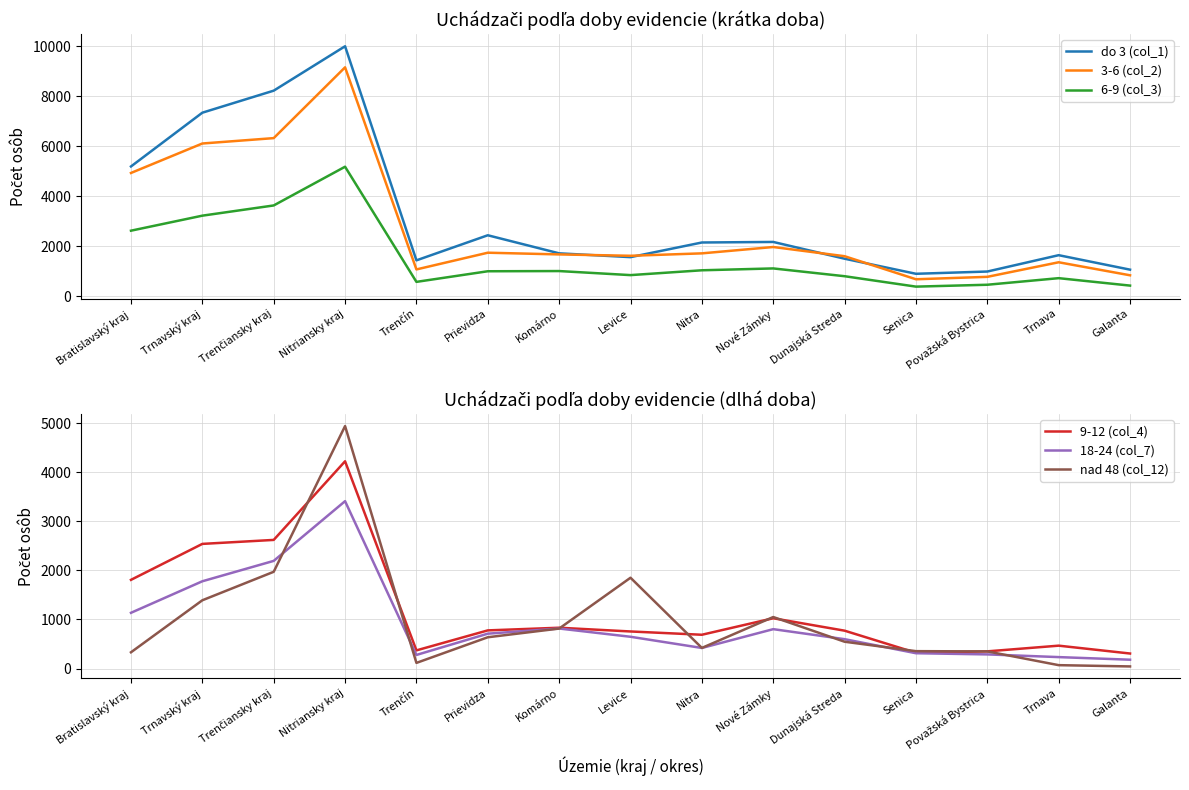

What value does the nad 48 (col_12) series have at Dunajská Streda, to the nearest 100?

500